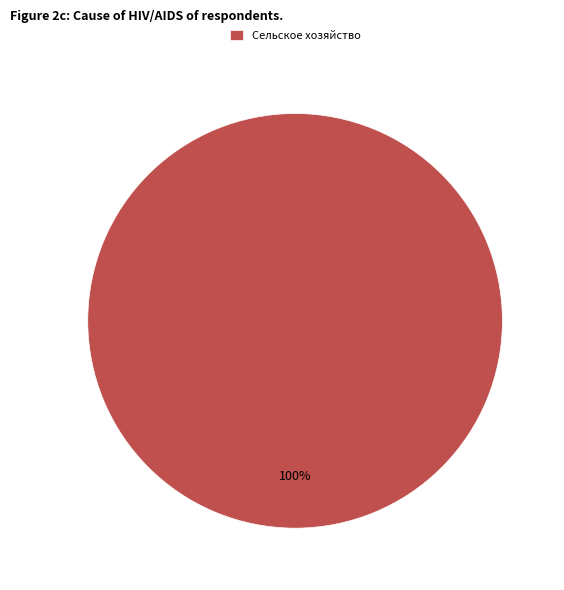

How many segments does this pie chart have?

1